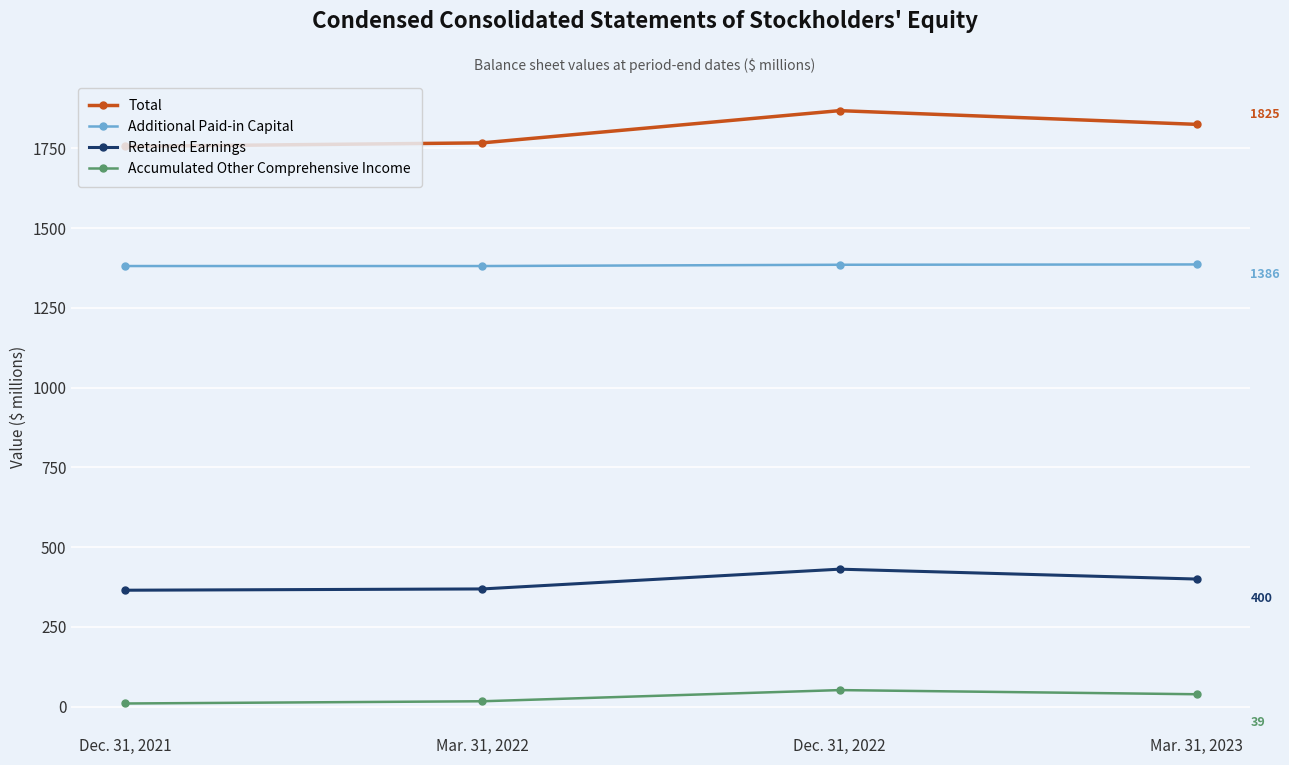

What is the smallest value displayed?

10